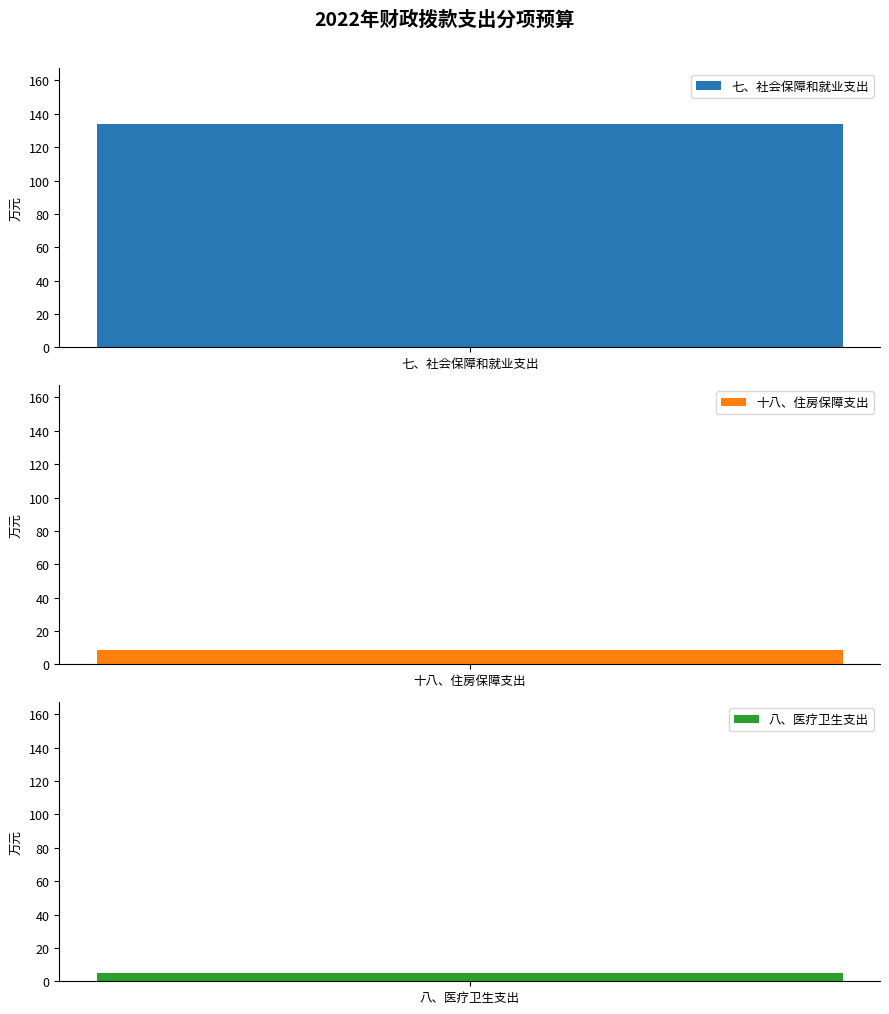

The value at 八、医疗卫生支出 is 3.1. True or false?

False